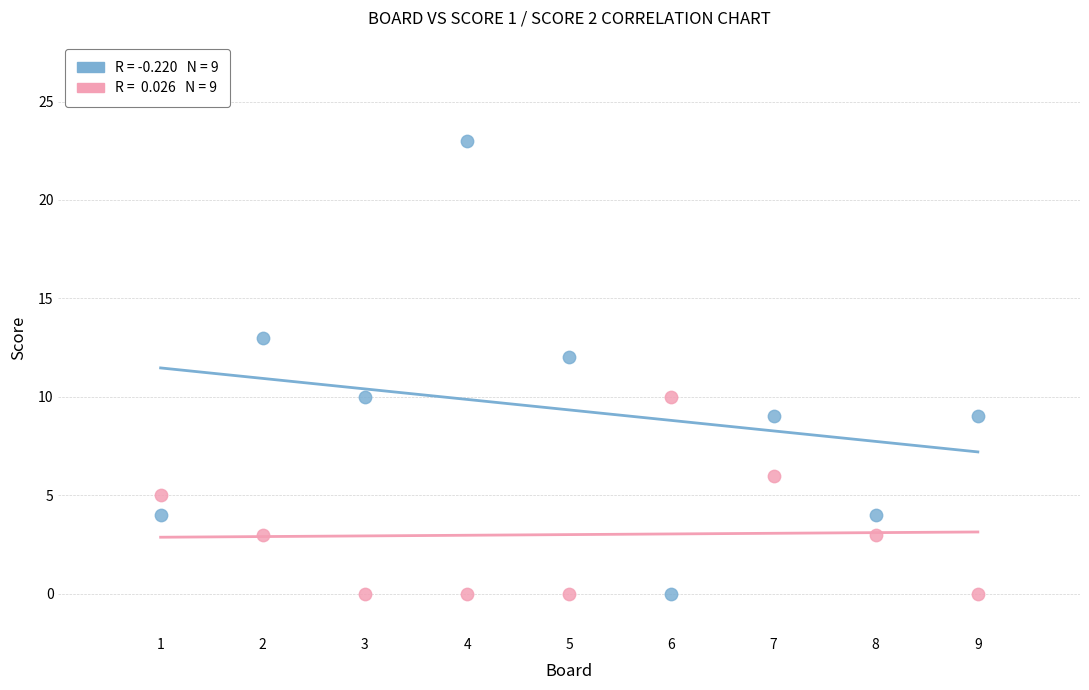

Across all data points, what is the range of Y values (max minus min)?

23